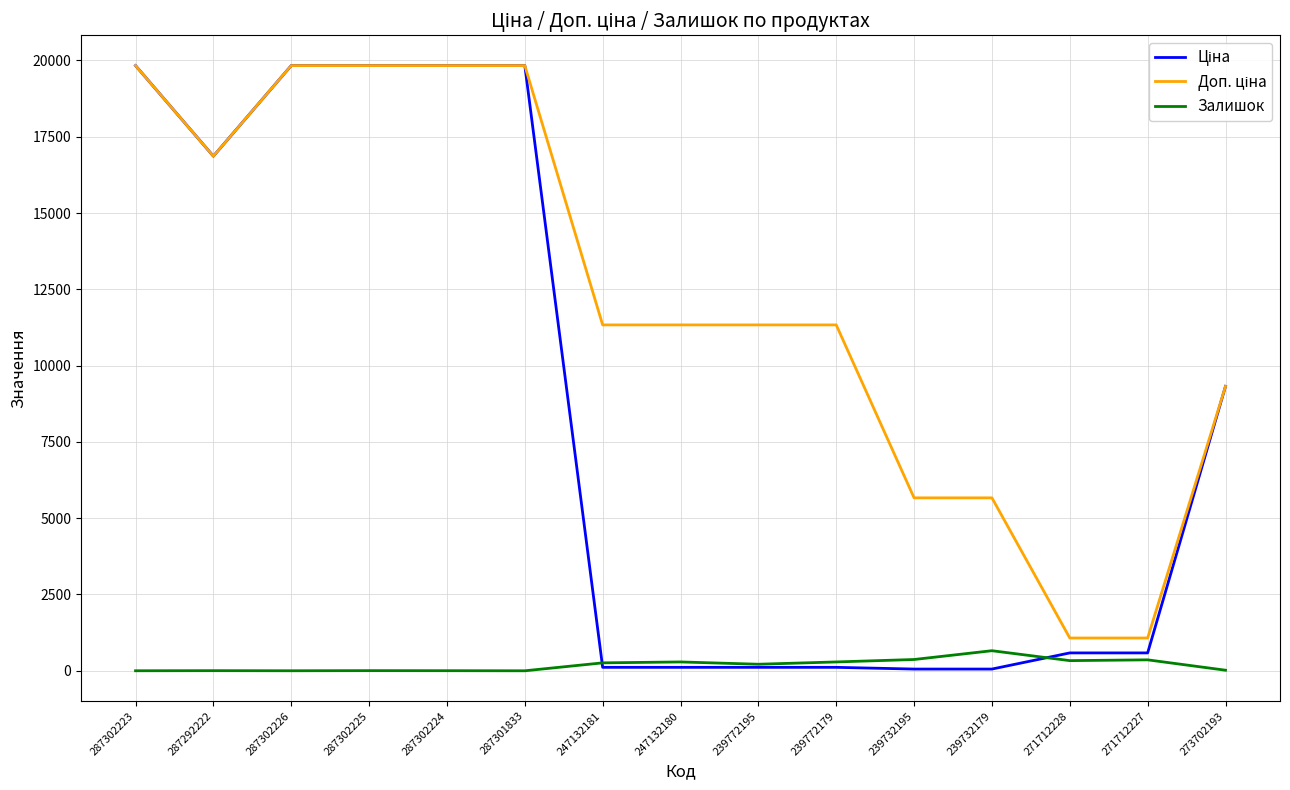

Is it true that Залишок equals 370.0 at 239732195?

True